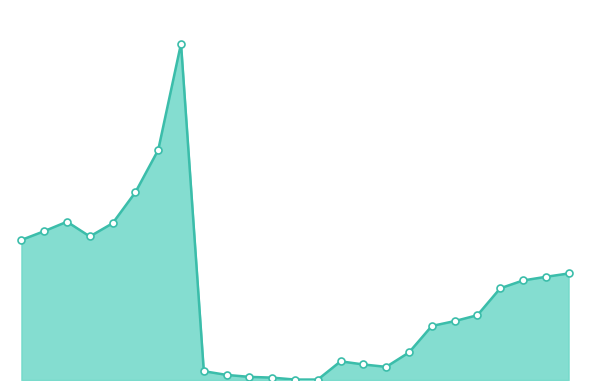

Is this an area chart (filled region under the line)?

Yes